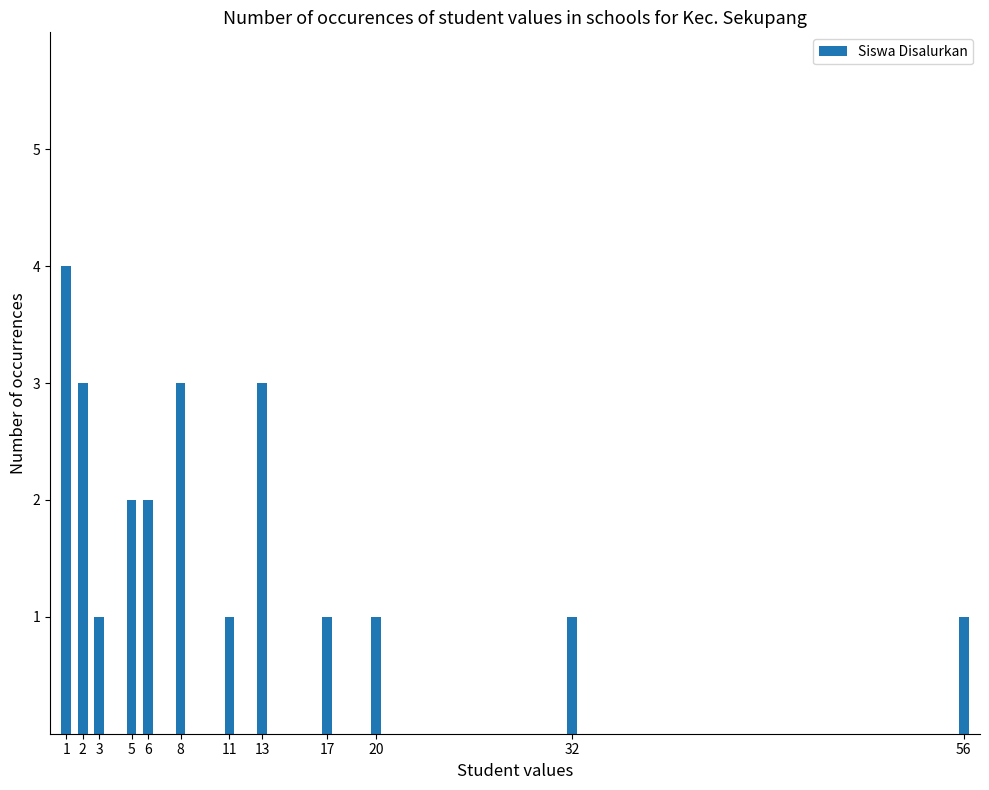

What is the maximum value shown in the chart?

4